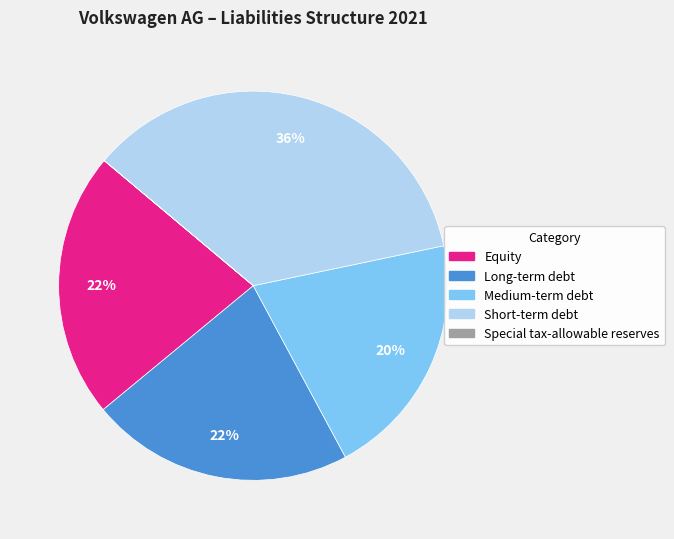

What percentage is the Equity slice, to the nearest percent?

22%